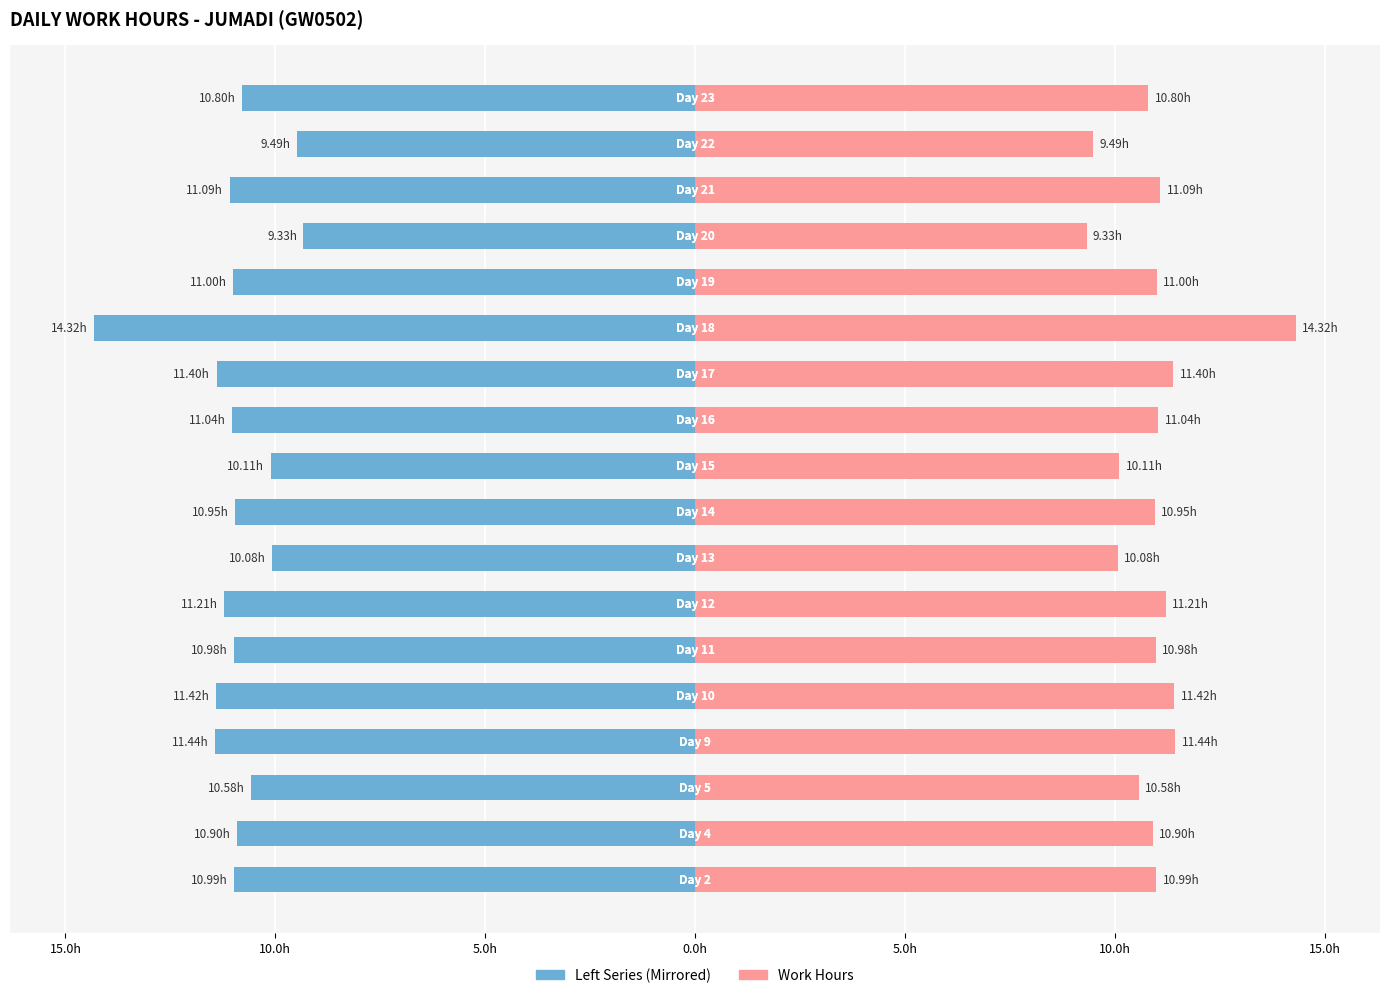

Reading left to right, extract all data points from this chart.

Work Hours (Left): -11.0	-10.9	-10.6	-11.4	-11.4	-11.0	-11.2	-10.1	-10.9	-10.1	-11.0	-11.4	-14.3	-11.0	-9.3	-11.1	-9.5	-10.8
Work Hours (Right): 11.0	10.9	10.6	11.4	11.4	11.0	11.2	10.1	10.9	10.1	11.0	11.4	14.3	11.0	9.3	11.1	9.5	10.8